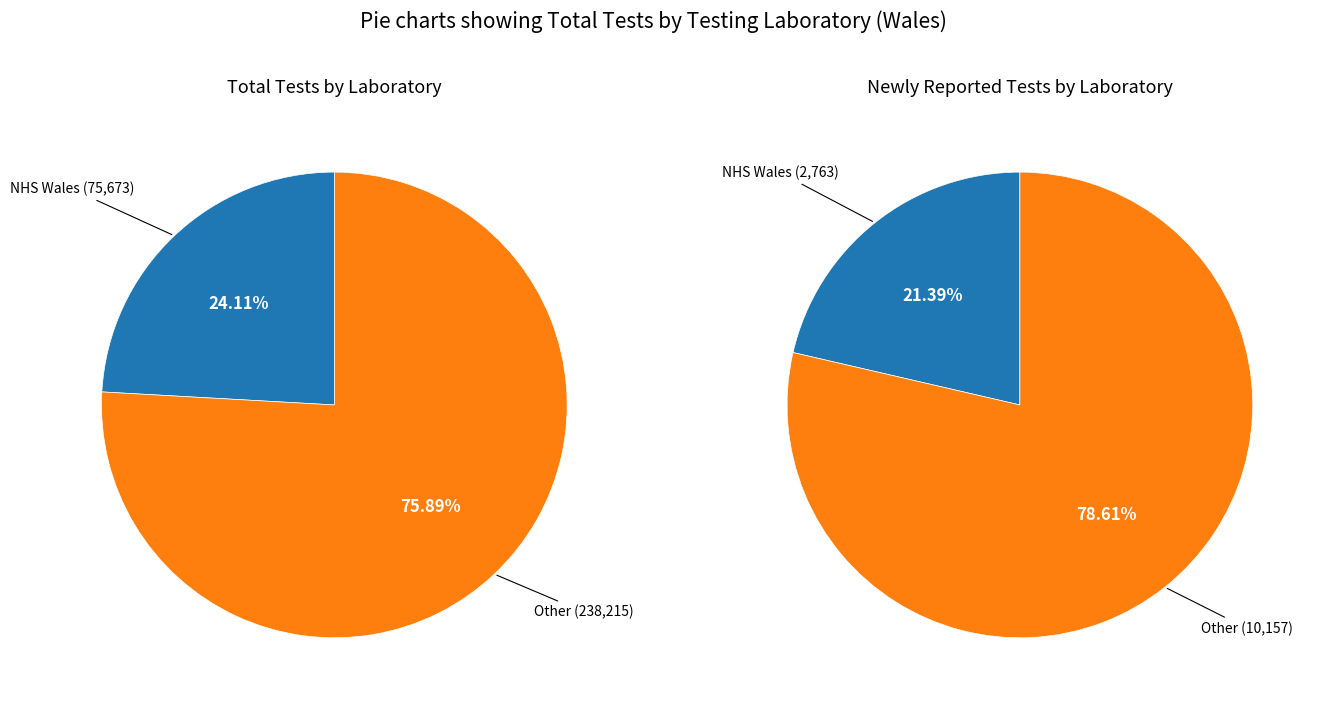

To the nearest percent, what is the combined percentage of NHS Wales and Other?

100%